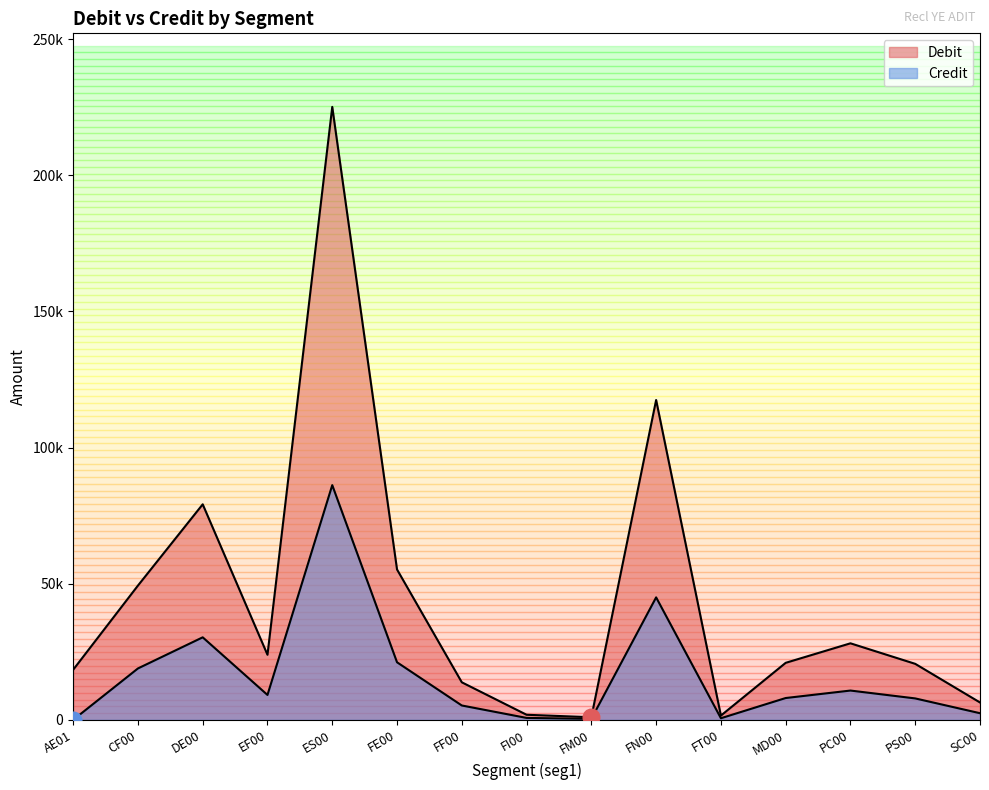

Rank the series by their maximum value, from highest to lowest.

Debit, Credit